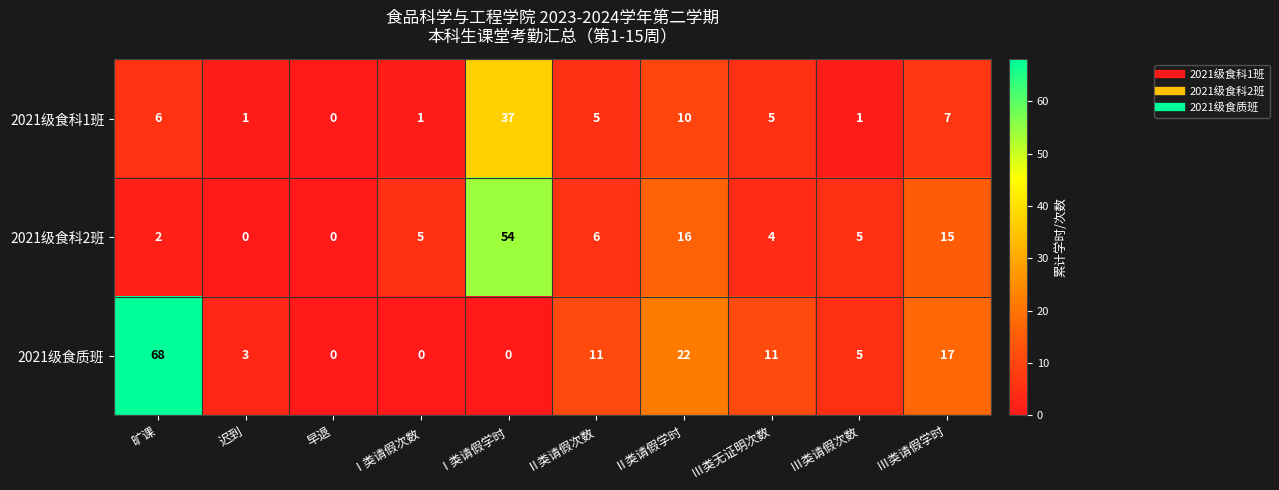

What is the approximate value of 2021级食科1班 at 旷课, to the nearest 5?

5